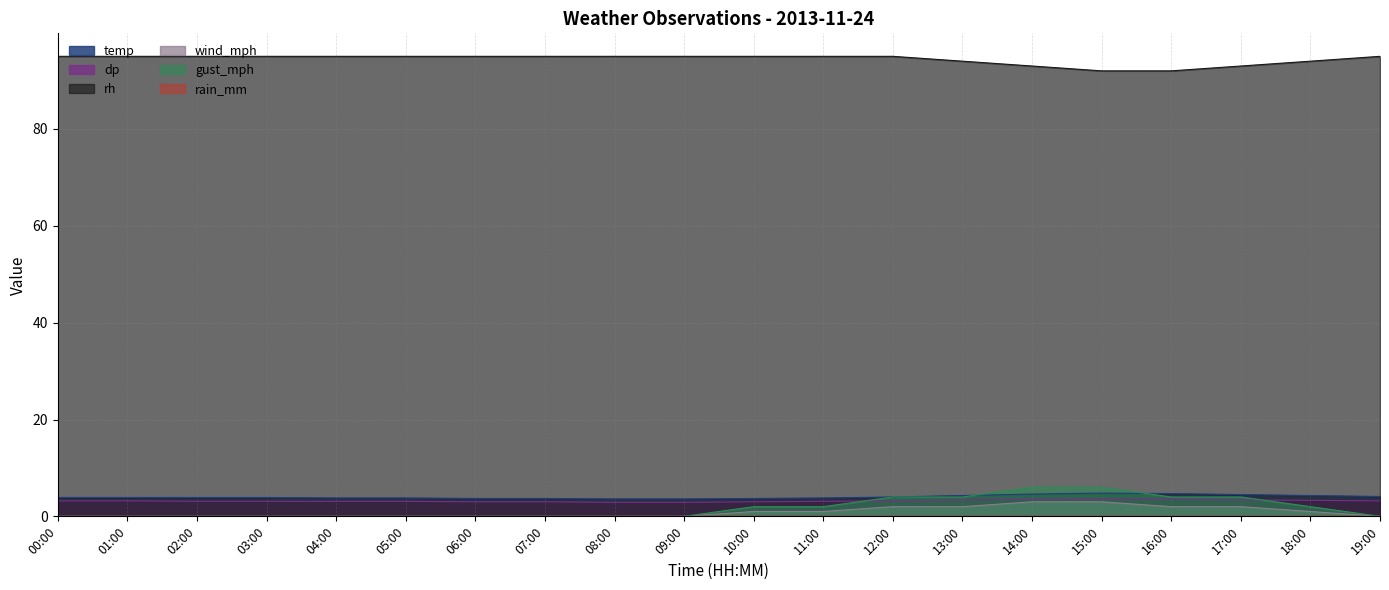

At 03:00, list the series in order from largest to smallest.

rh, temp, dp, wind_mph, gust_mph